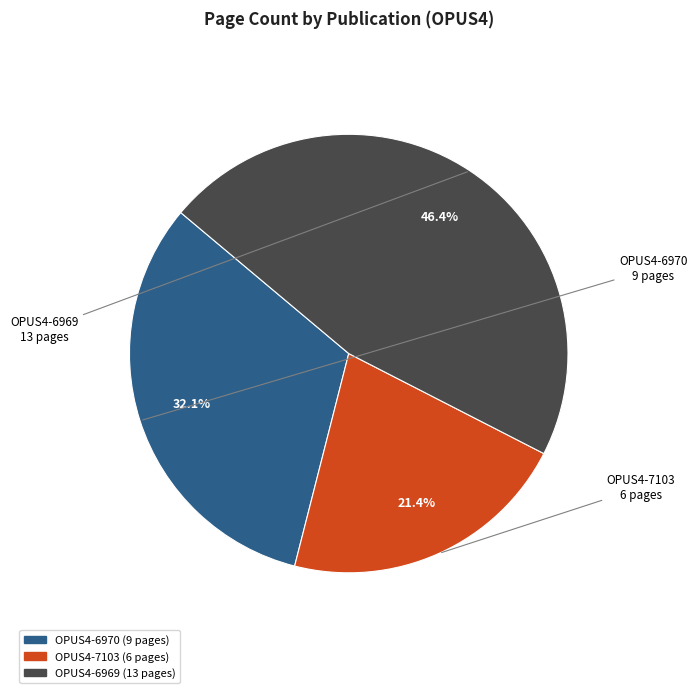

How many slices are in this pie chart?

3